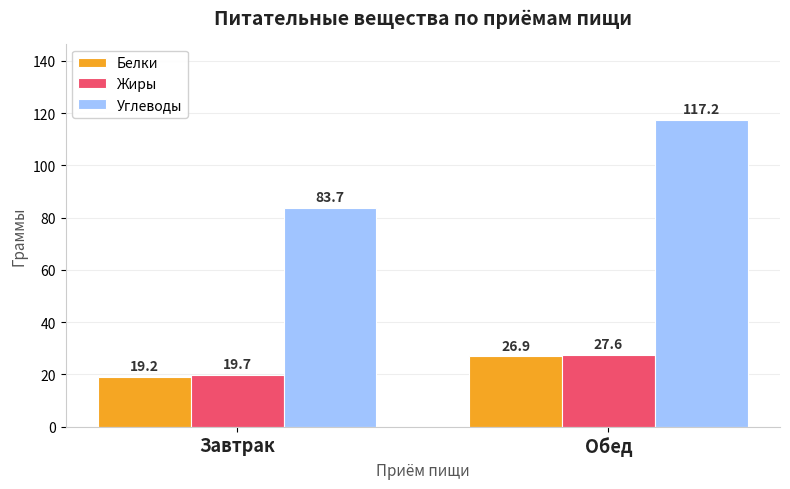

What is the sum of the Жиры values at Обед and Завтрак?

47.3